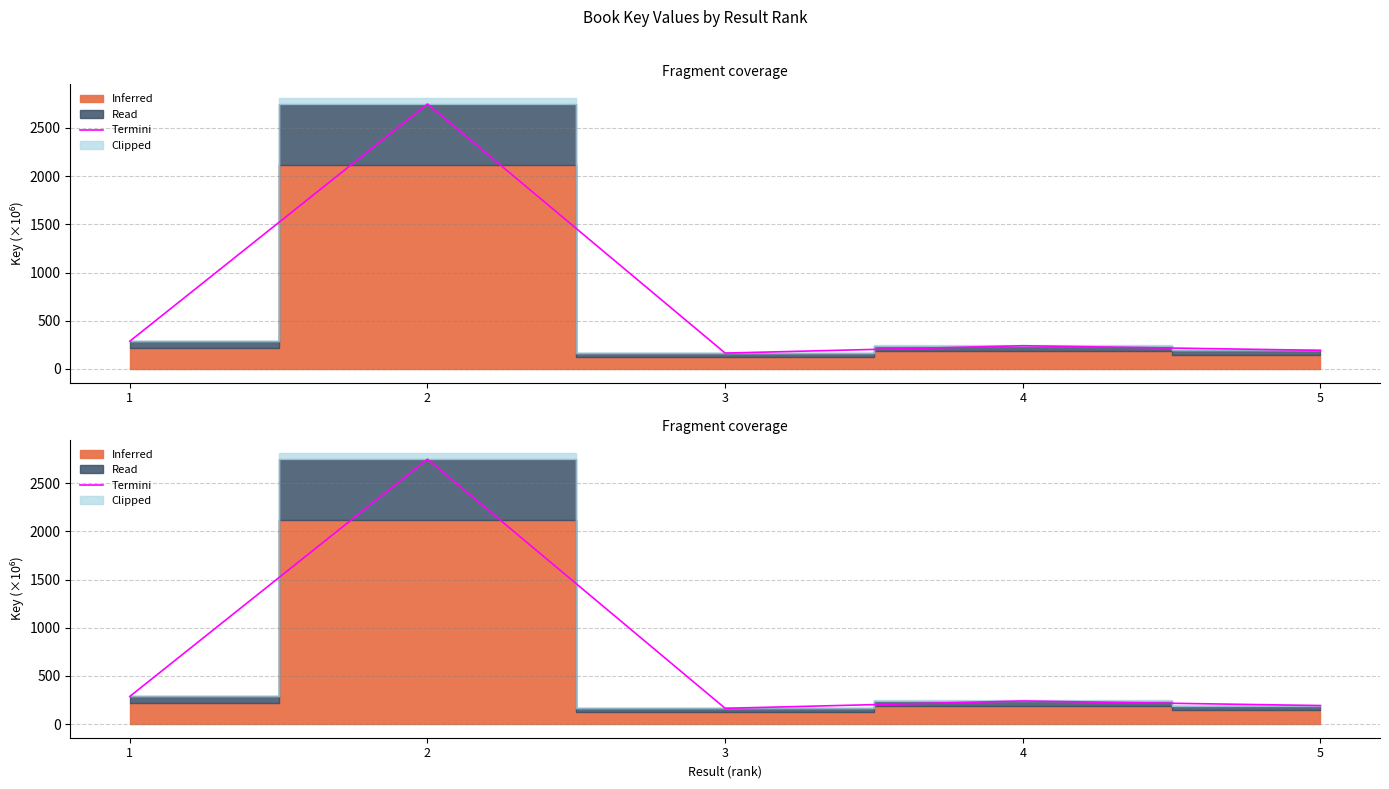

What is the difference between the values at 5 and 1?

94.8